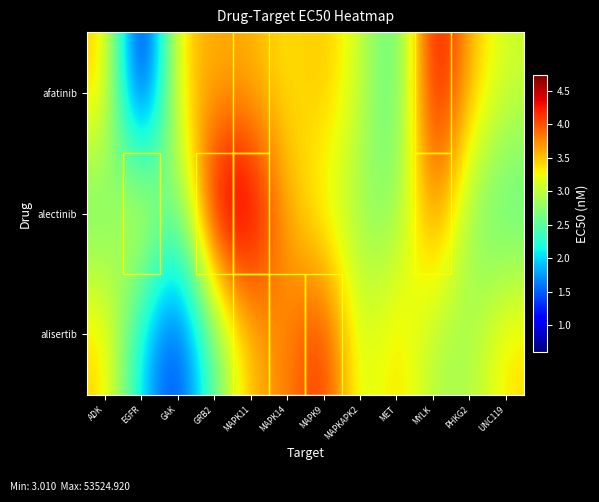

Which series has the largest total across all categories?

alectinib